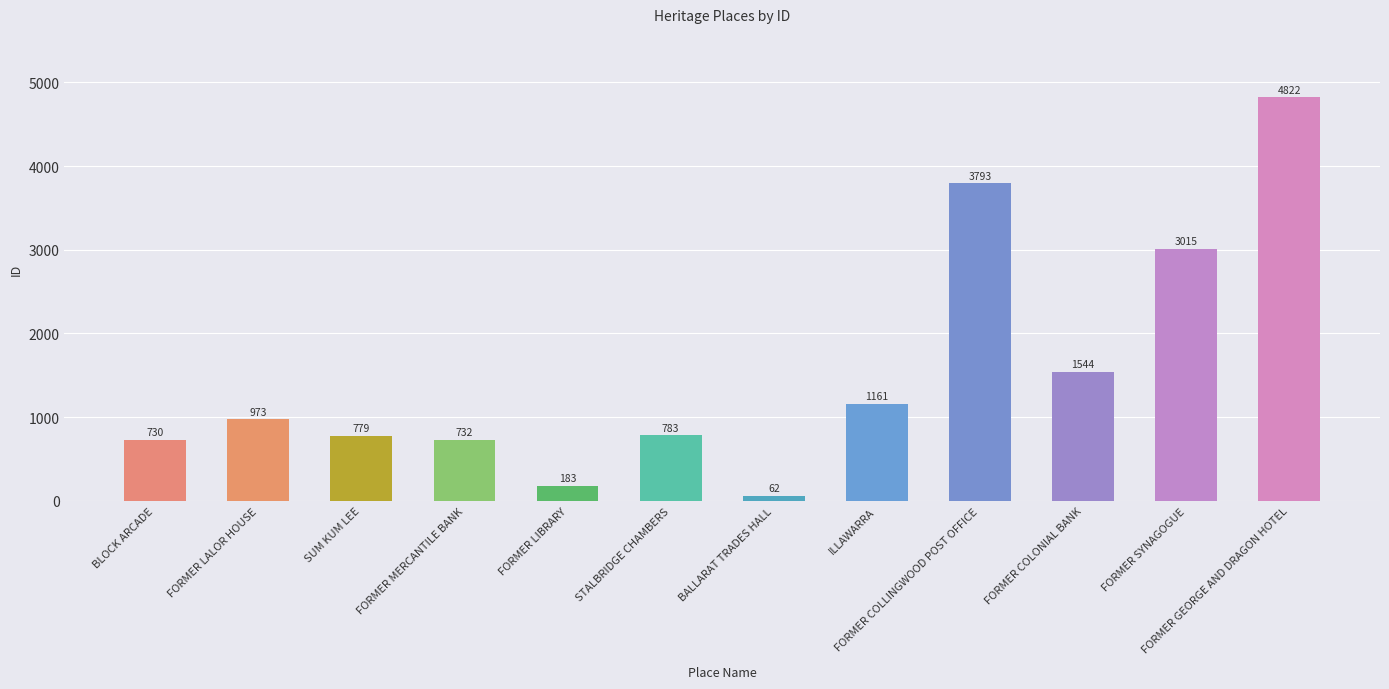

What is the change in value from SUM KUM LEE to FORMER LIBRARY?

-596